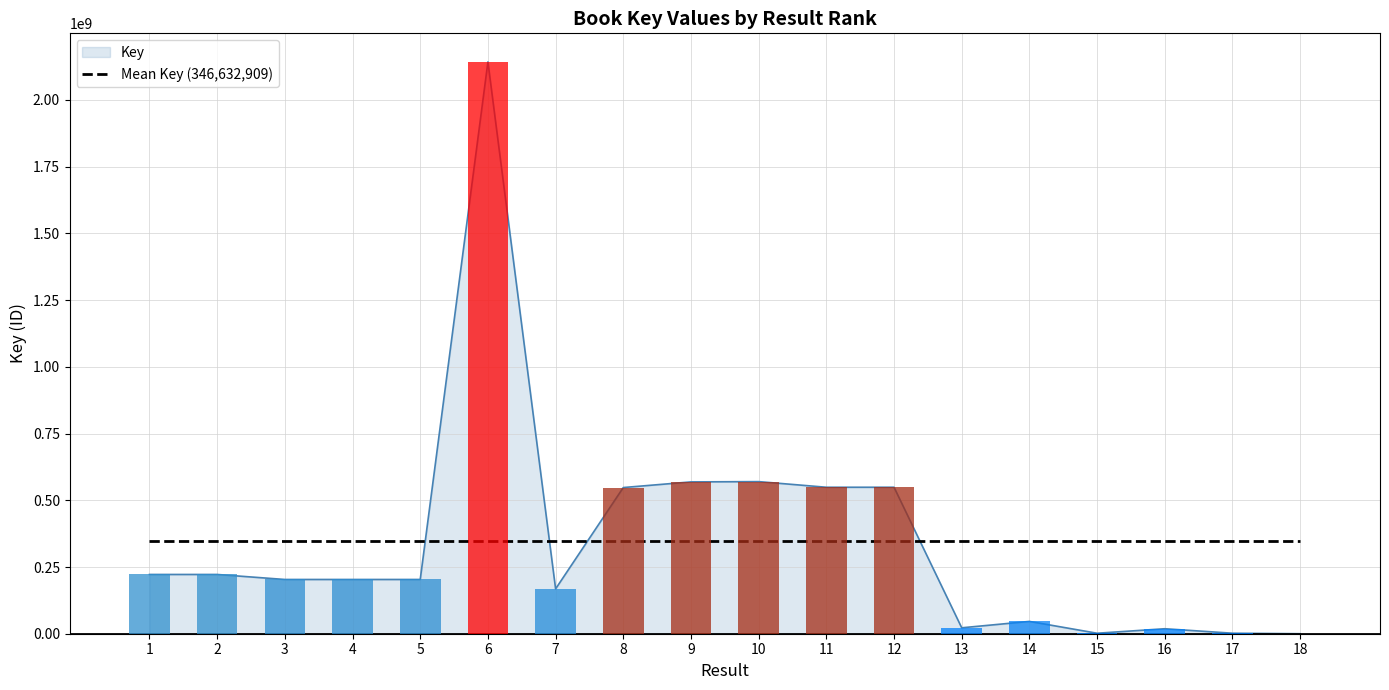

What is the value of the 13th bar from the left?

22183747